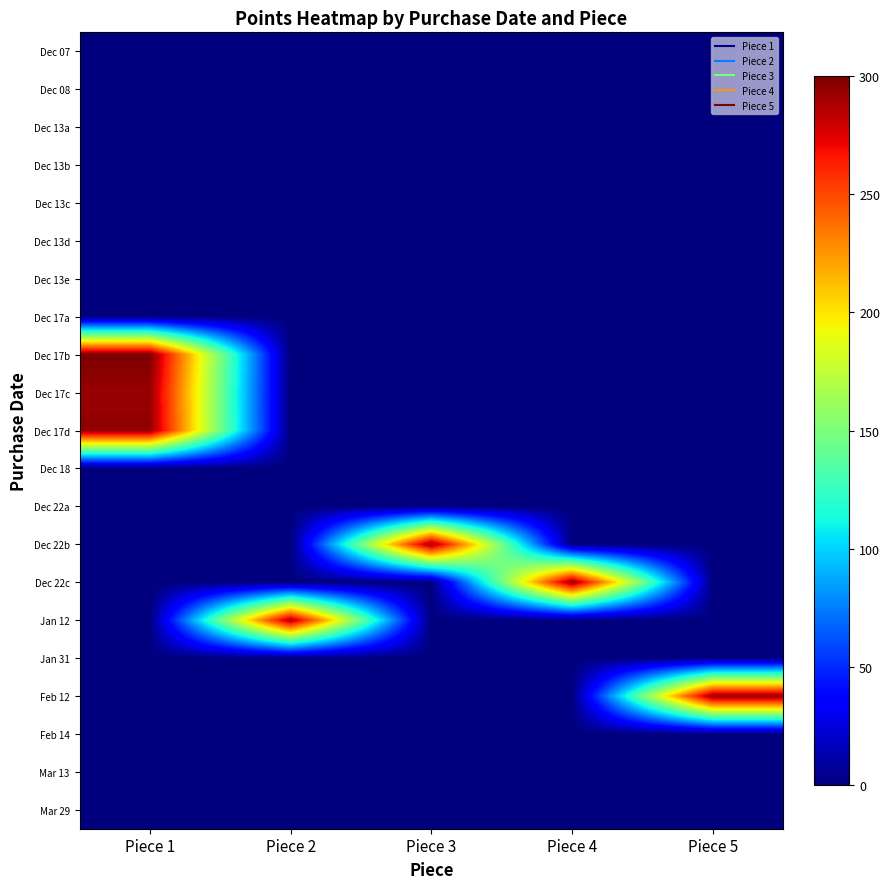

Count the number of data series in this chart.

21